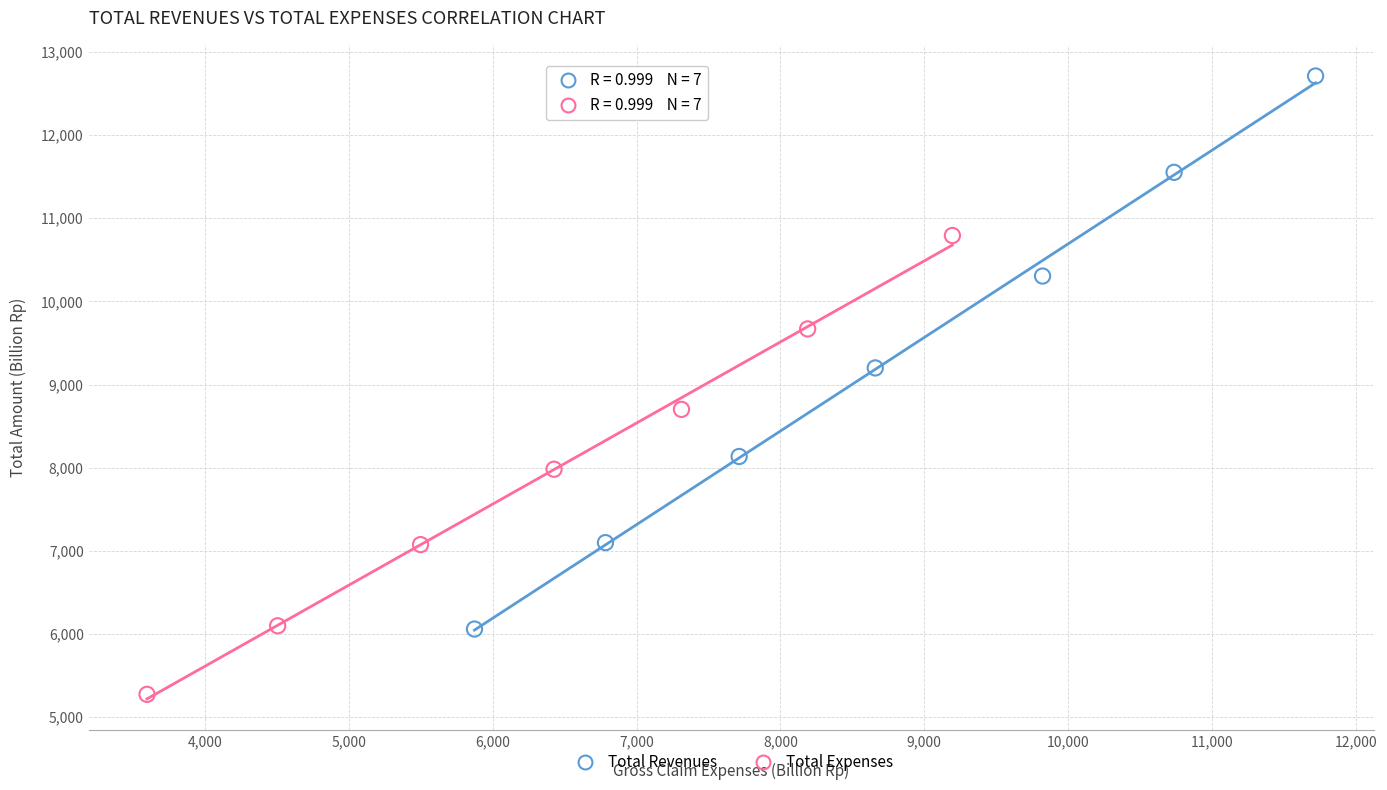

Which series contains the lowest Y value?

Total Expenses